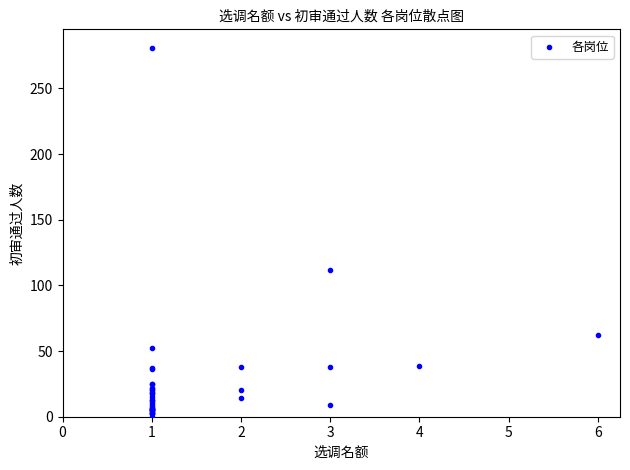

What Y value in the scatter plot is closest to 140?

112